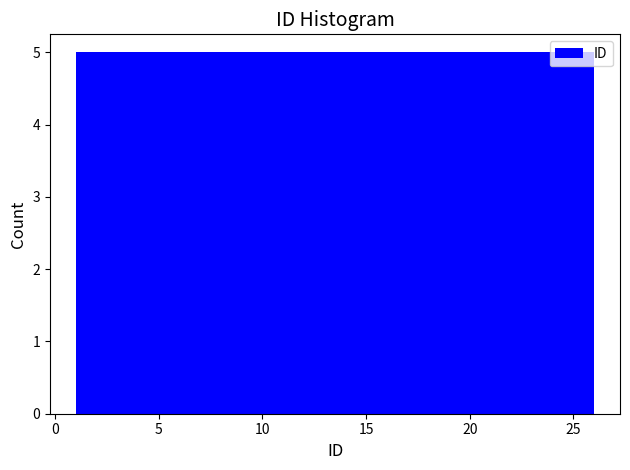

Reading left to right, transcribe this chart: for each bar, give the range it covers on the x-axis and its height. The values are not printed on the chart, so give them approximately, as read against the axis.

1 to 6: 5
6 to 11: 5
11 to 16: 5
16 to 21: 5
21 to 26: 5